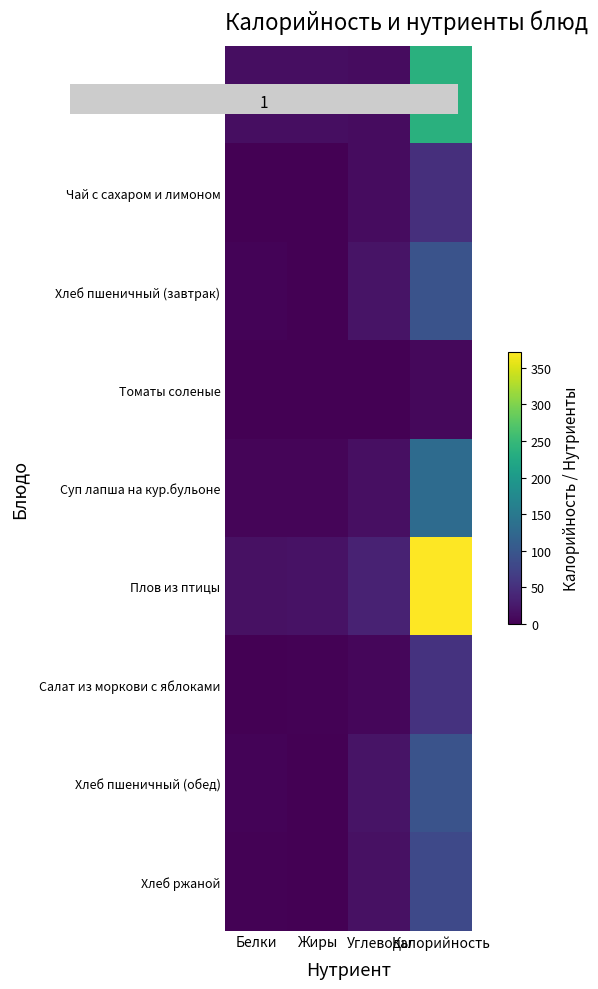

What is the total value across all series at Белки?

45.7